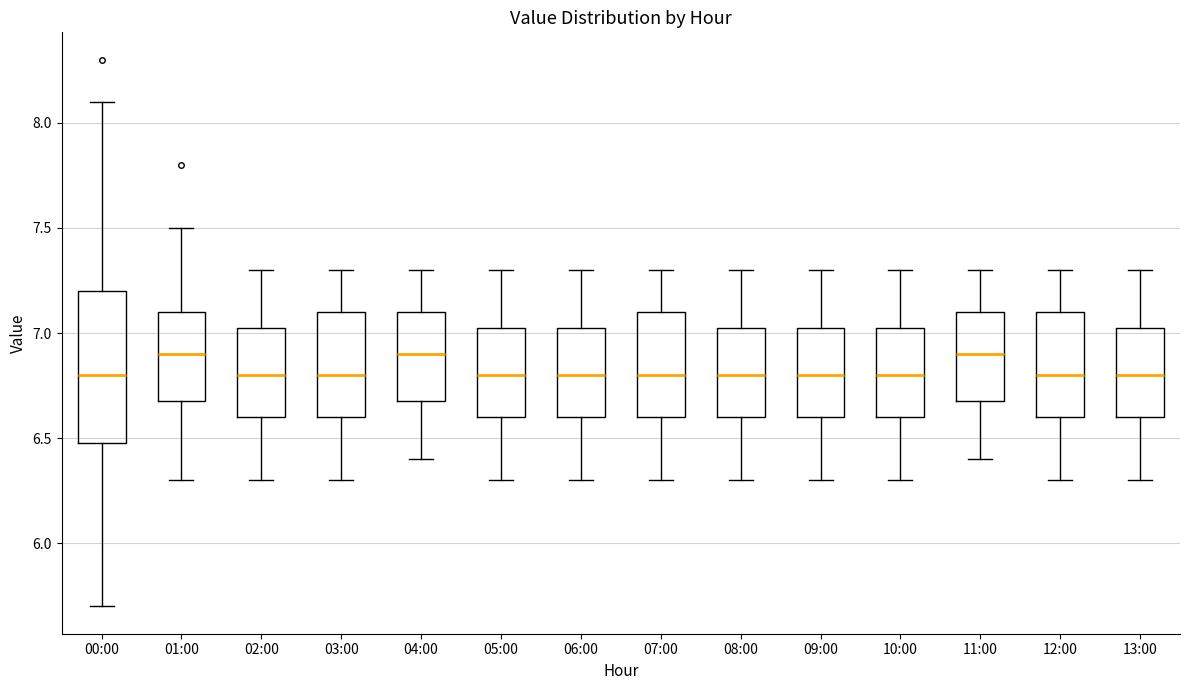

Reading left to right, read every box against the y-axis: the position of its median line, the range the box covers, and the ends of its whiskers. The values are not printed on the chart, so give them approximately, as read against the axis.

00:00: median 6.80, box 6.50 to 7.20, whiskers 5.70 to 8.10
01:00: median 6.90, box 6.70 to 7.10, whiskers 6.30 to 7.50
02:00: median 6.80, box 6.60 to 7.05, whiskers 6.30 to 7.30
03:00: median 6.80, box 6.60 to 7.10, whiskers 6.30 to 7.30
04:00: median 6.90, box 6.70 to 7.10, whiskers 6.40 to 7.30
05:00: median 6.80, box 6.60 to 7.05, whiskers 6.30 to 7.30
06:00: median 6.80, box 6.60 to 7.05, whiskers 6.30 to 7.30
07:00: median 6.80, box 6.60 to 7.10, whiskers 6.30 to 7.30
08:00: median 6.80, box 6.60 to 7.05, whiskers 6.30 to 7.30
09:00: median 6.80, box 6.60 to 7.05, whiskers 6.30 to 7.30
10:00: median 6.80, box 6.60 to 7.05, whiskers 6.30 to 7.30
11:00: median 6.90, box 6.70 to 7.10, whiskers 6.40 to 7.30
12:00: median 6.80, box 6.60 to 7.10, whiskers 6.30 to 7.30
13:00: median 6.80, box 6.60 to 7.05, whiskers 6.30 to 7.30